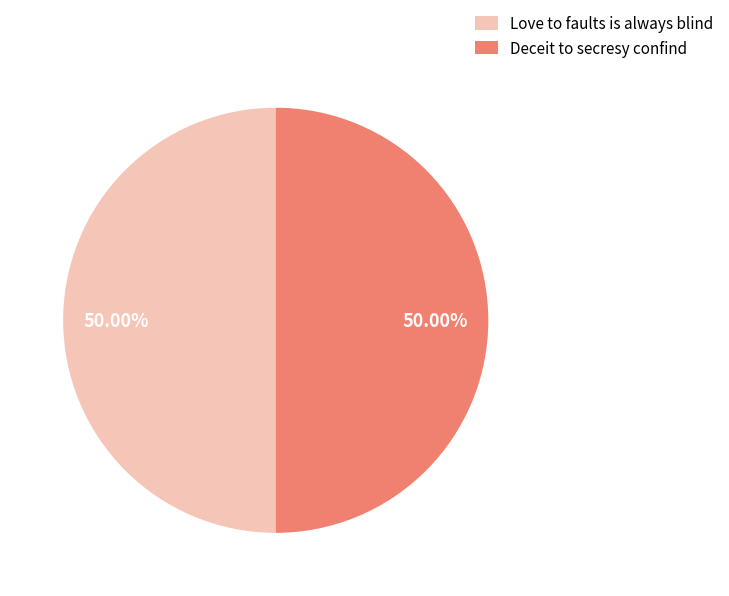

Approximately how many times larger is the value at Deceit to secresy confind compared to Love to faults is always blind?

1.0